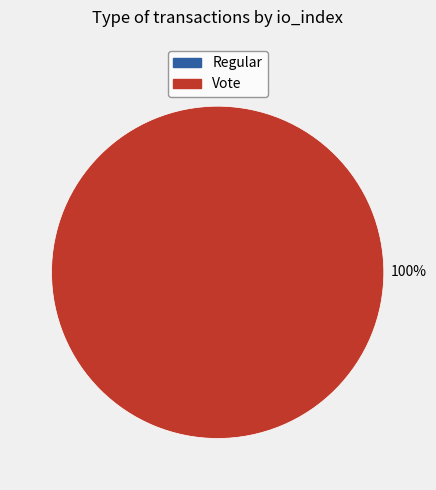

What is the majority slice?

Vote